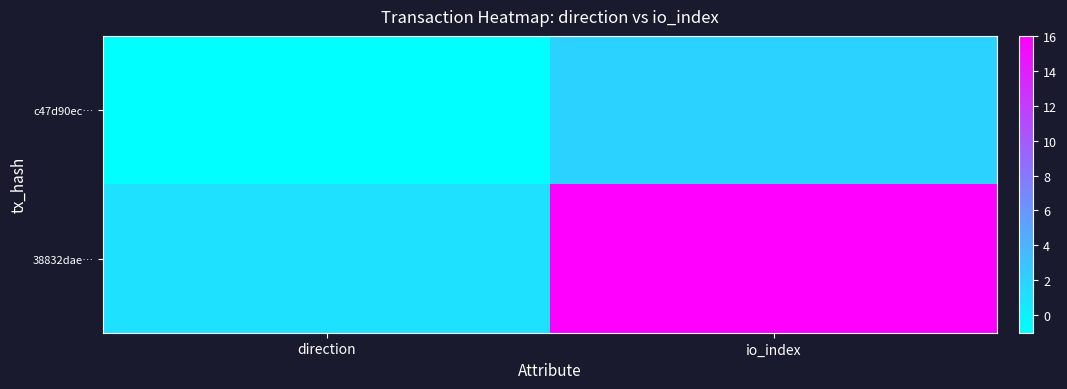

Which series has the widest spread of values?

38832dae…